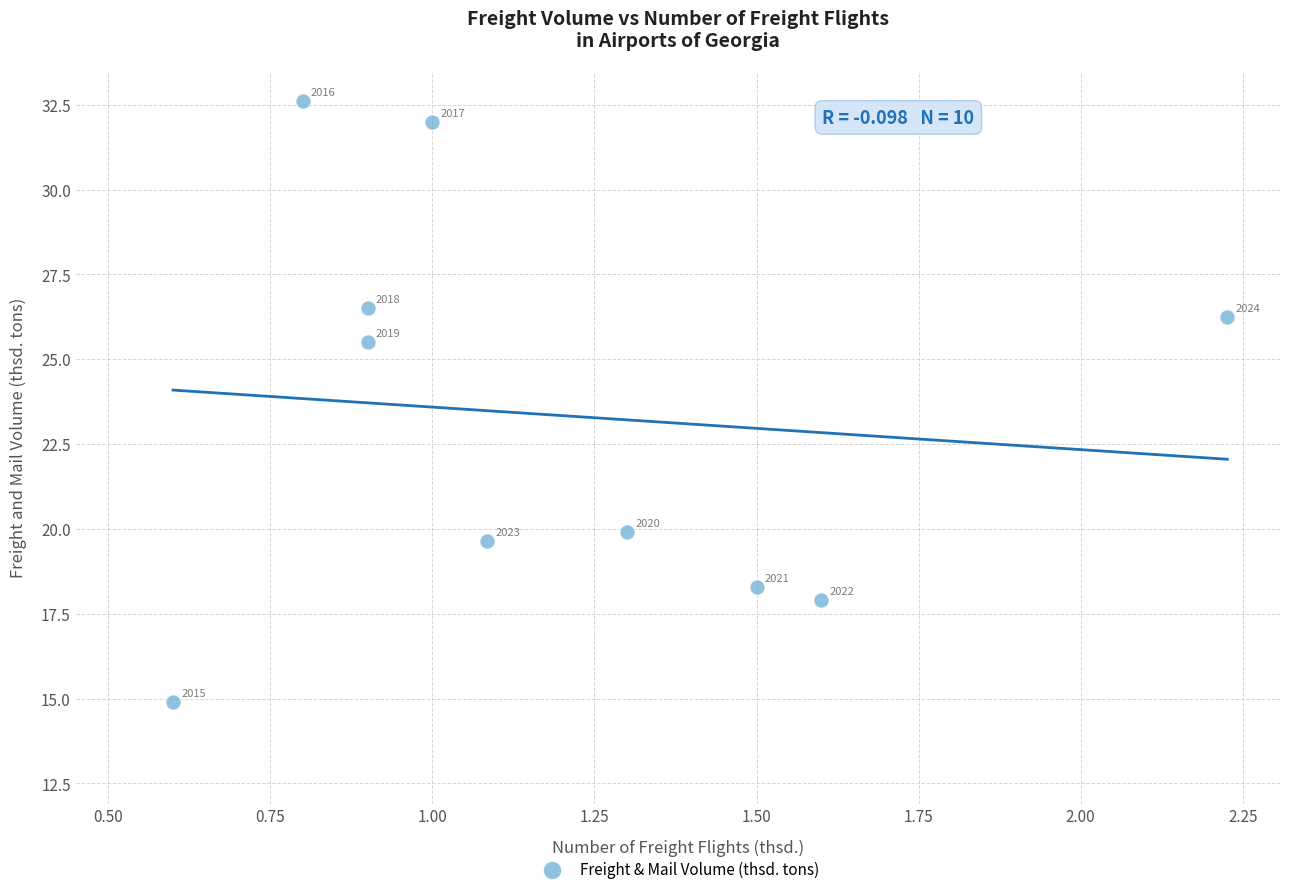

What is the average X value?

1.2